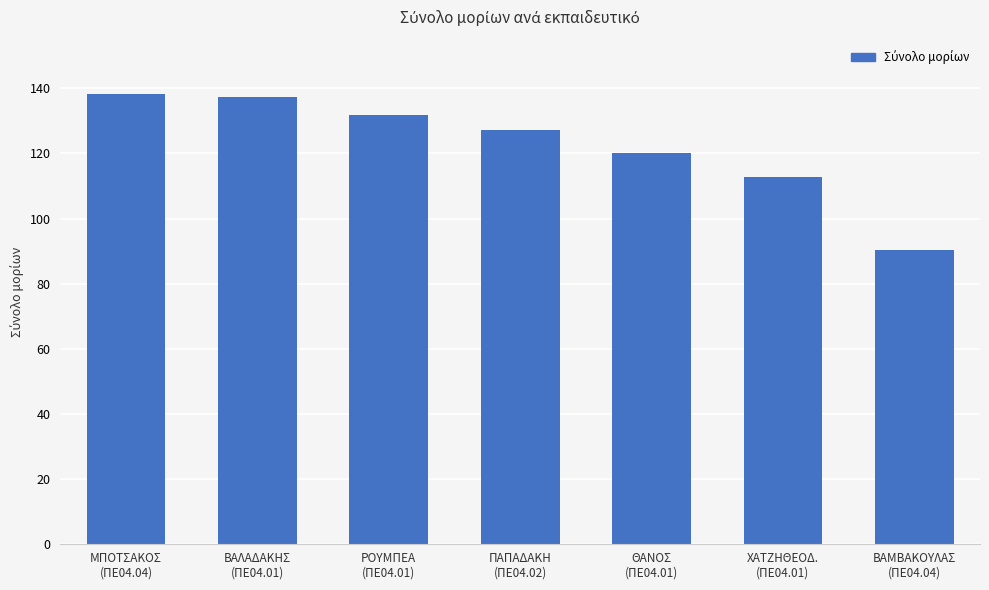

Which has a higher value, ΘΑΝΟΣ
(ΠΕ04.01) or ΜΠΟΤΣΑΚΟΣ
(ΠΕ04.04)?

ΜΠΟΤΣΑΚΟΣ
(ΠΕ04.04)